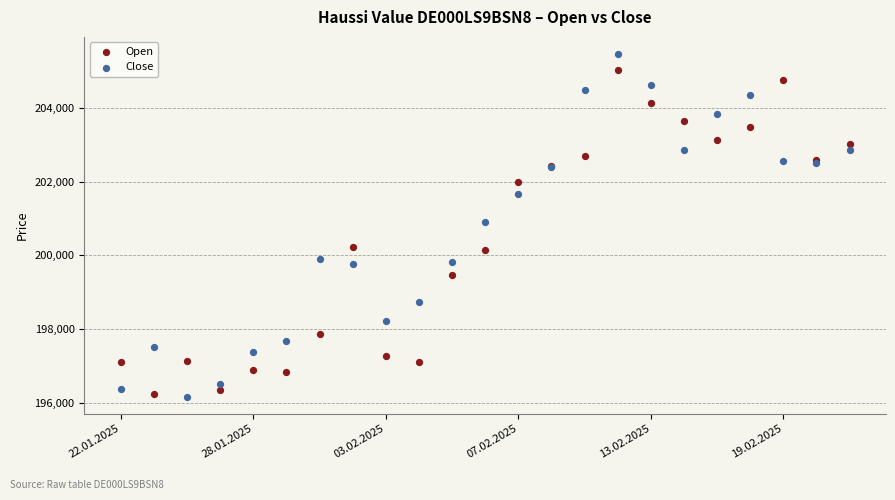

Which series has the widest spread of Y values?

Close